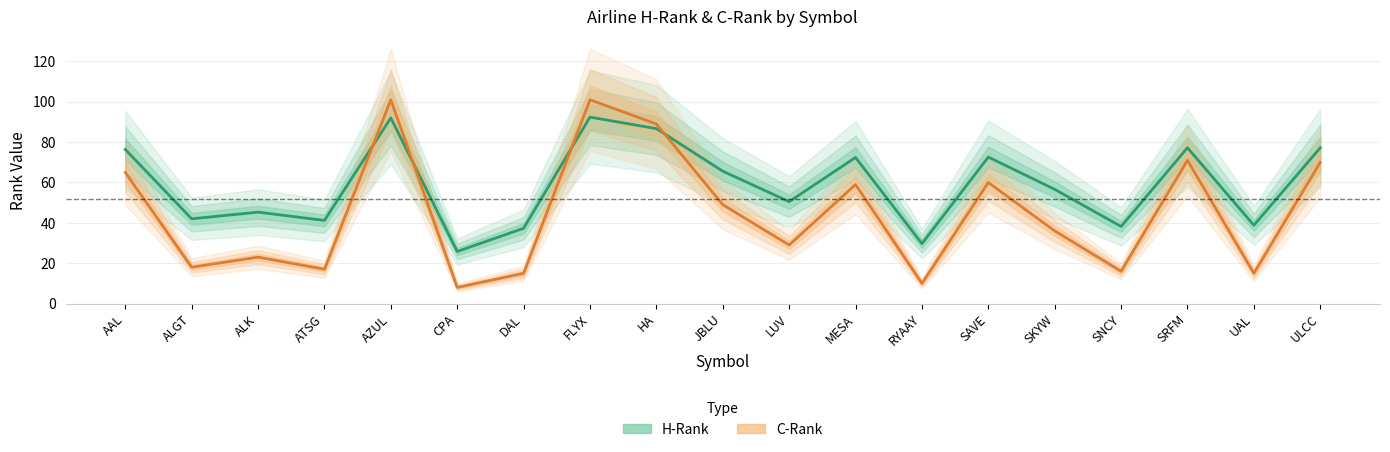

What is the label of the 9th point from the left?

HA